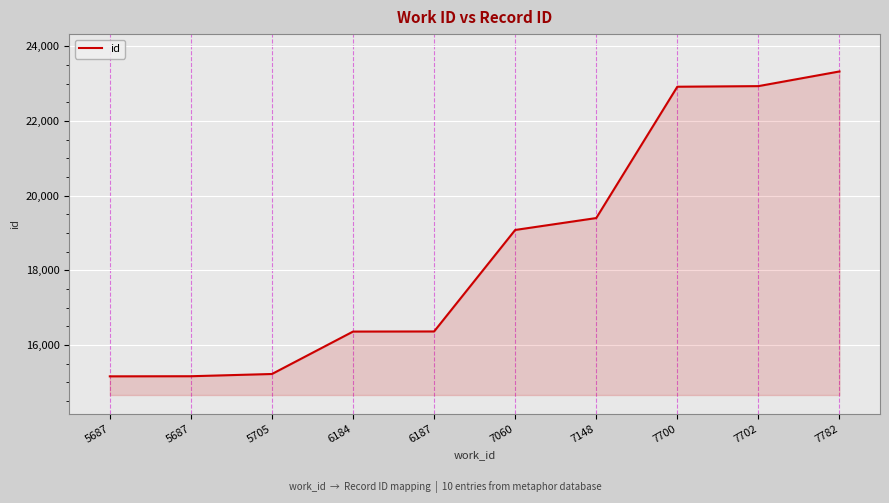

Reading right to left, transcribe all the data shown in this chart.

7782=23328	7702=22935	7700=22919	7148=19402	7060=19083	6187=16365	6184=16362	5705=15226	5687=15166	5687=15163